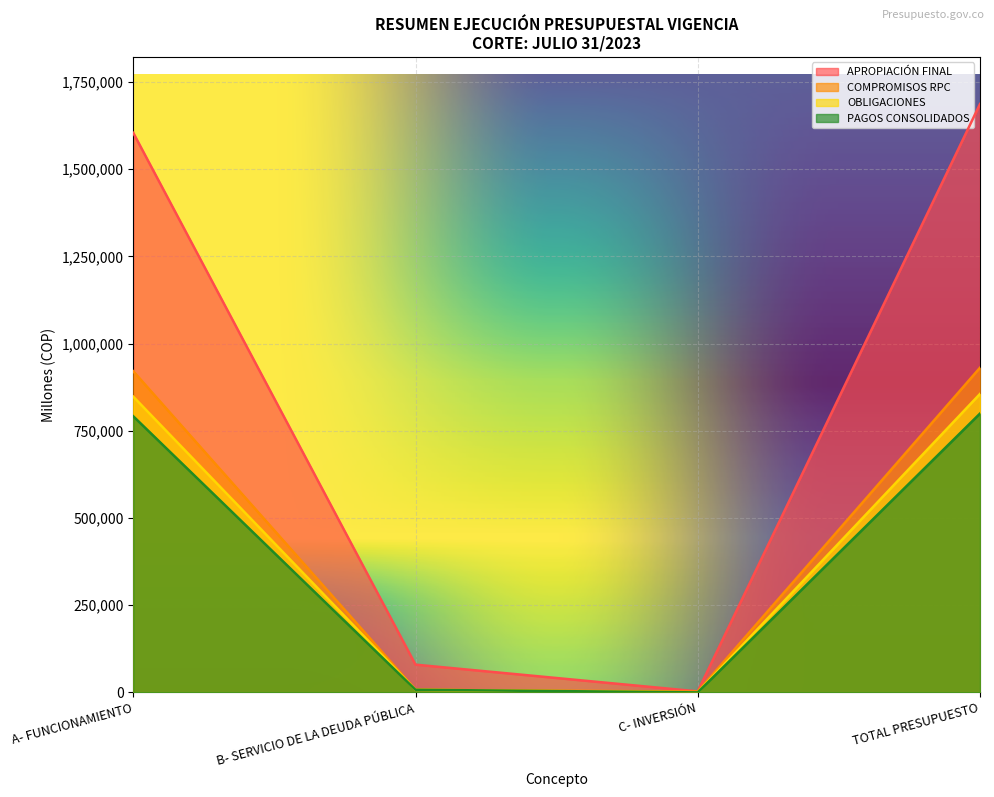

At which label does COMPROMISOS RPC reach its peak?

TOTAL PRESUPUESTO